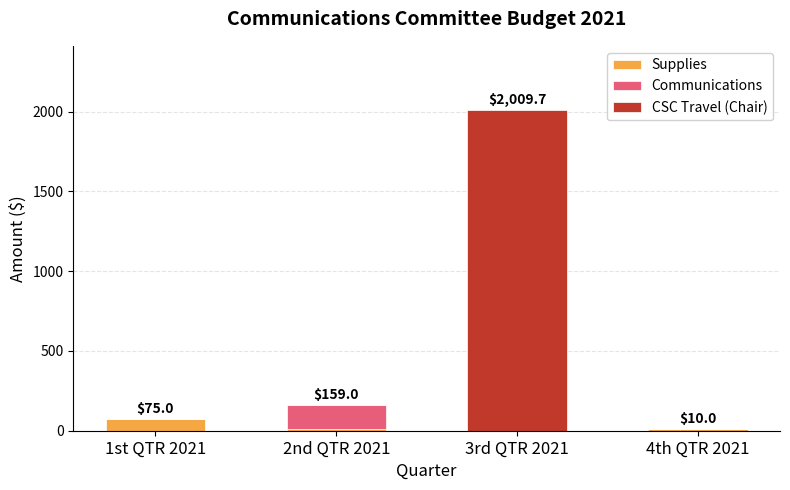

True or false: Supplies has a value of 0.0 at 3rd QTR 2021.

True